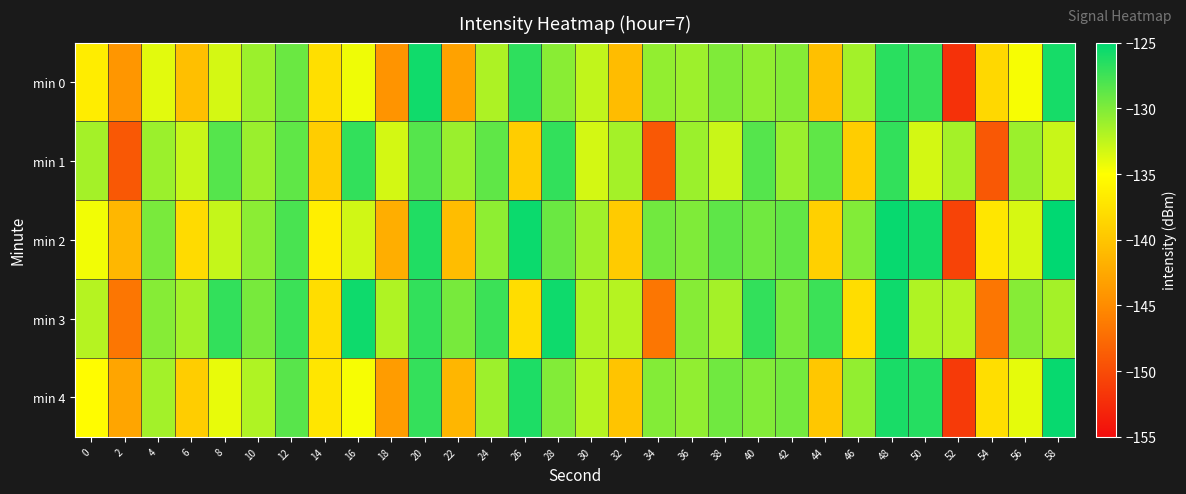

At which category is the sum across all series the highest?

48